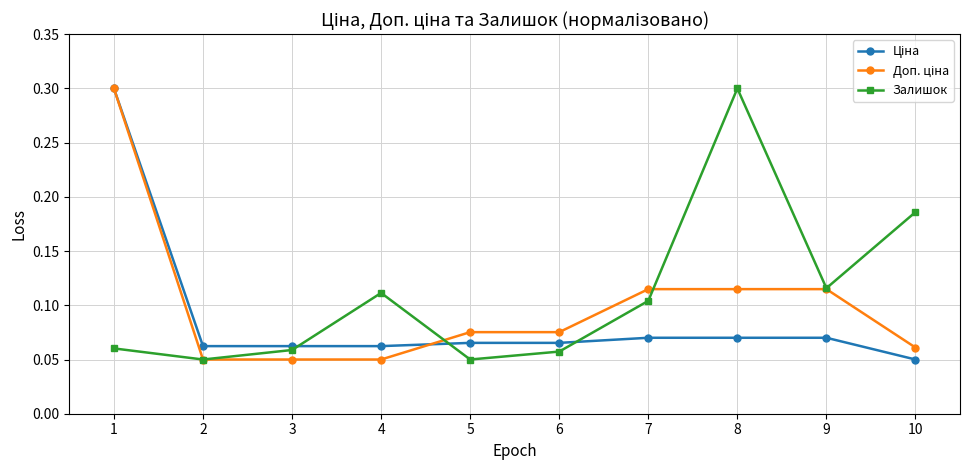

What is the maximum value shown in the chart?

0.3